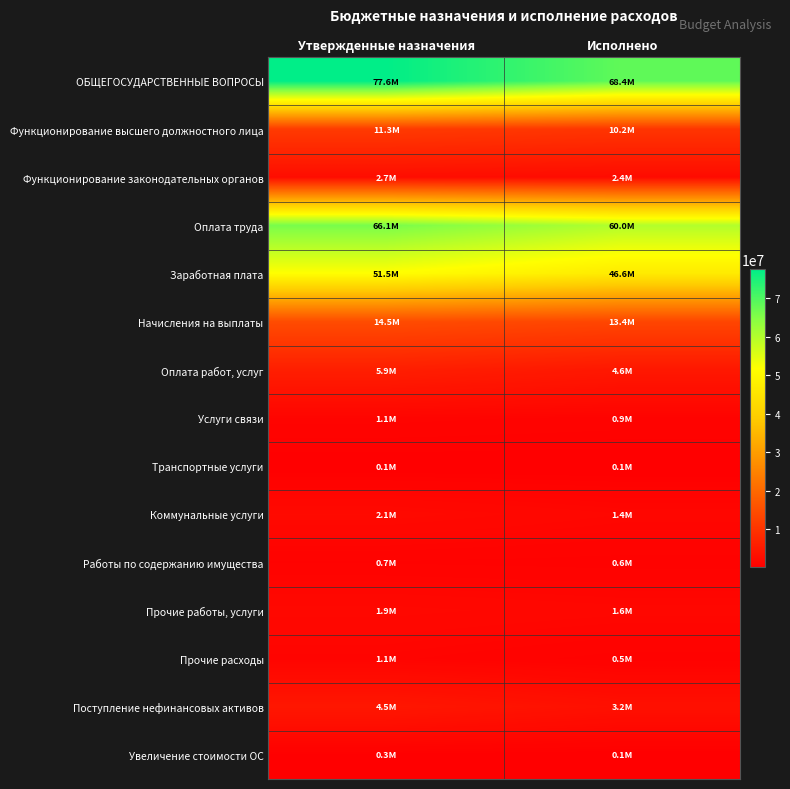

At how many categories does at least one series exceed 25843848?

2